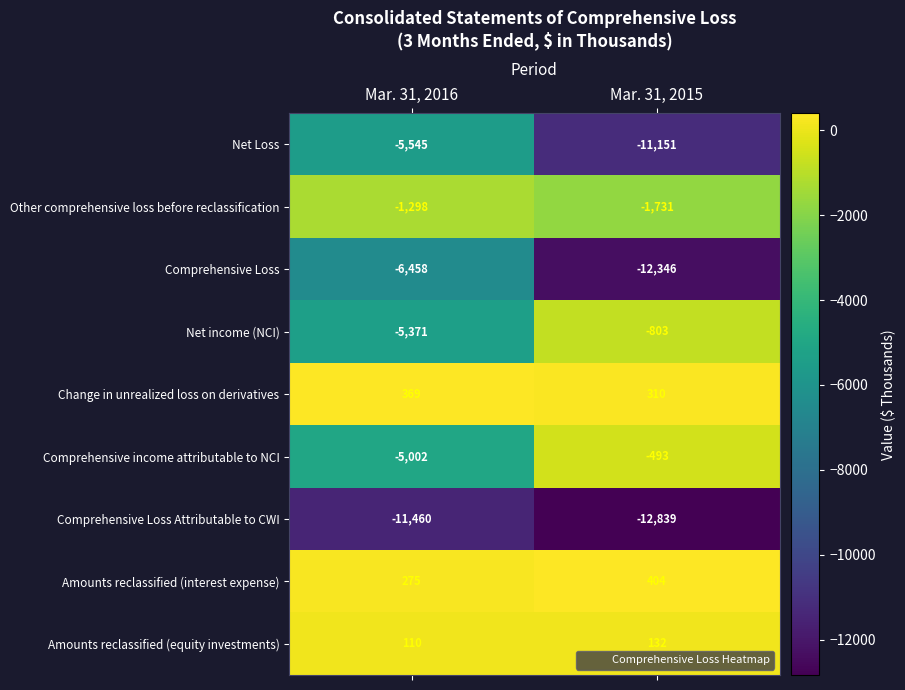

True or false: Amounts reclassified (equity investments) has a value of 132 at Mar. 31, 2015.

True